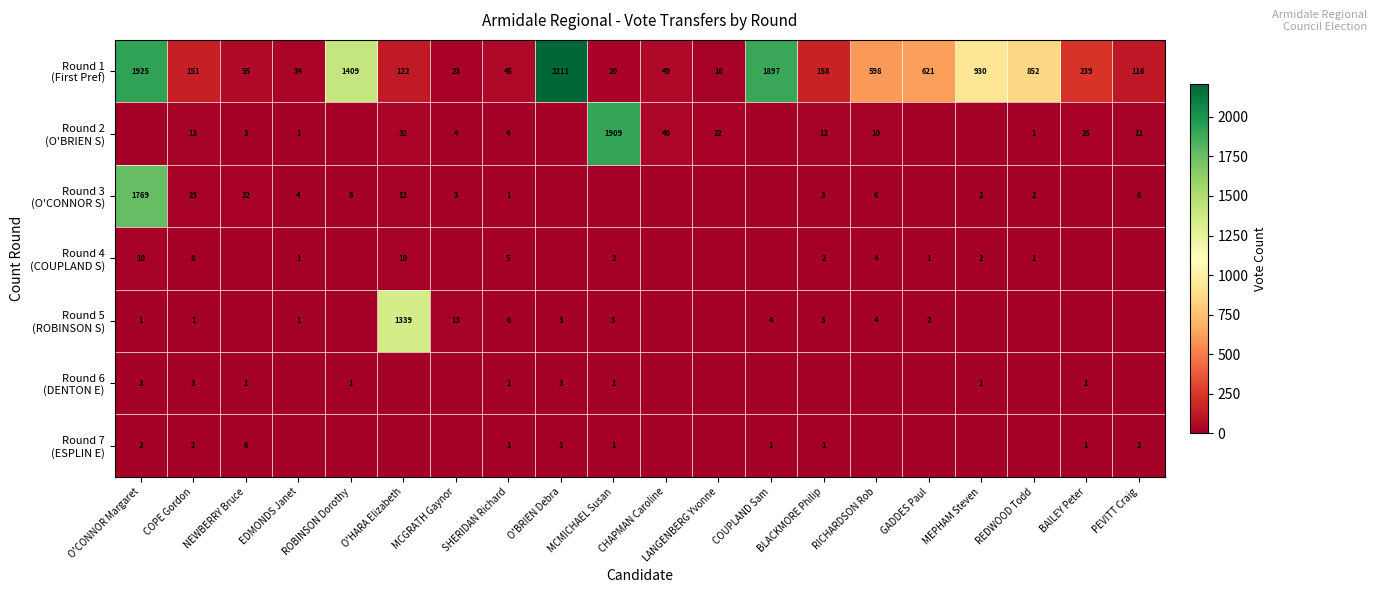

Is it true that Round 4 (COUPLAND S) equals 2 at SHERIDAN Richard?

False